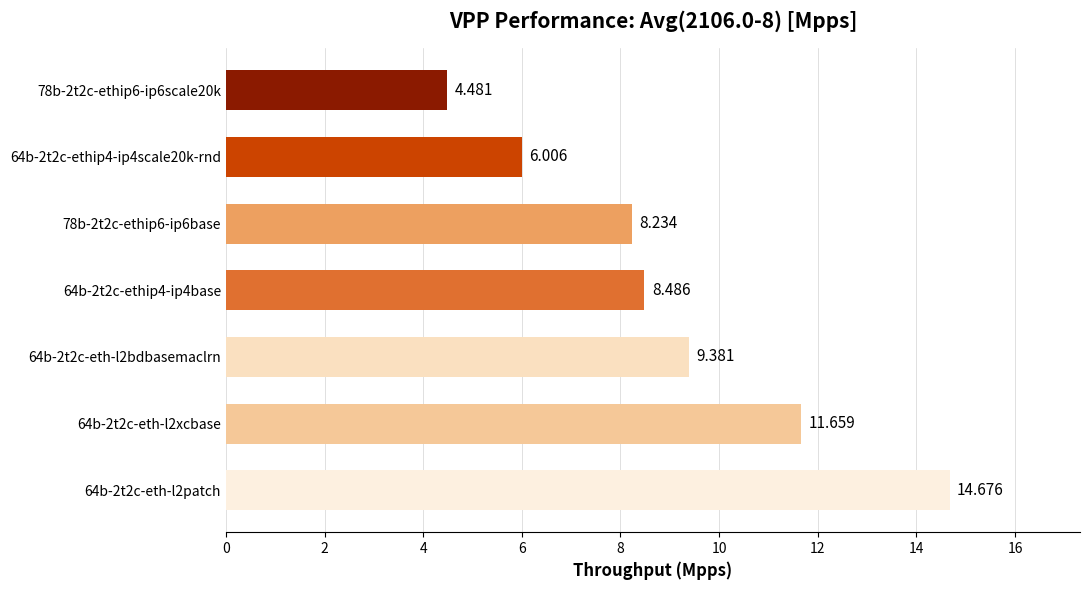

Rank the categories by value from highest to lowest.

64b-2t2c-eth-l2patch, 64b-2t2c-eth-l2xcbase, 64b-2t2c-eth-l2bdbasemaclrn, 64b-2t2c-ethip4-ip4base, 78b-2t2c-ethip6-ip6base, 64b-2t2c-ethip4-ip4scale20k-rnd, 78b-2t2c-ethip6-ip6scale20k